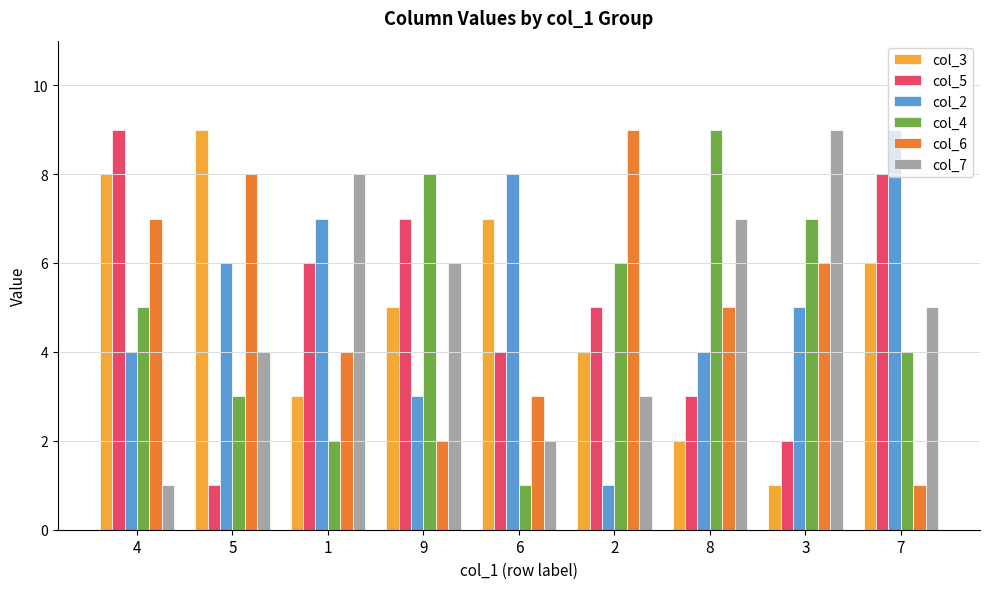

At 5, list the series in order from smallest to largest.

col_5, col_4, col_7, col_2, col_6, col_3